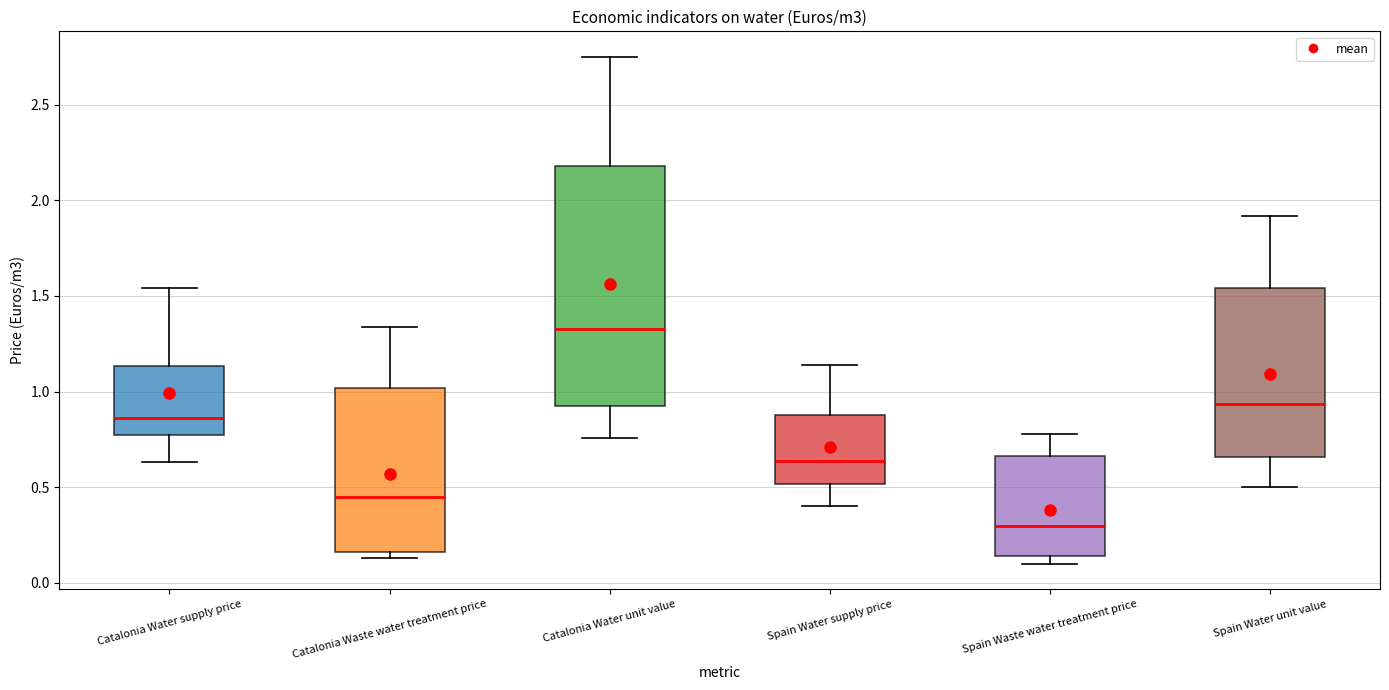

Reading left to right, read every box against the y-axis: the position of its median line, the range the box covers, and the ends of its whiskers. The values are not printed on the chart, so give them approximately, as read against the axis.

Catalonia Water supply price: median 0.85, box 0.75 to 1.15, whiskers 0.65 to 1.55
Catalonia Waste water treatment price: median 0.45, box 0.15 to 1.00, whiskers 0.15 (just below the box's lower edge) to 1.35
Catalonia Water unit value: median 1.35, box 0.95 to 2.20, whiskers 0.75 to 2.75
Spain Water supply price: median 0.65, box 0.50 to 0.90, whiskers 0.40 to 1.15
Spain Waste water treatment price: median 0.30, box 0.15 to 0.65, whiskers 0.10 to 0.80
Spain Water unit value: median 0.95, box 0.65 to 1.55, whiskers 0.50 to 1.90